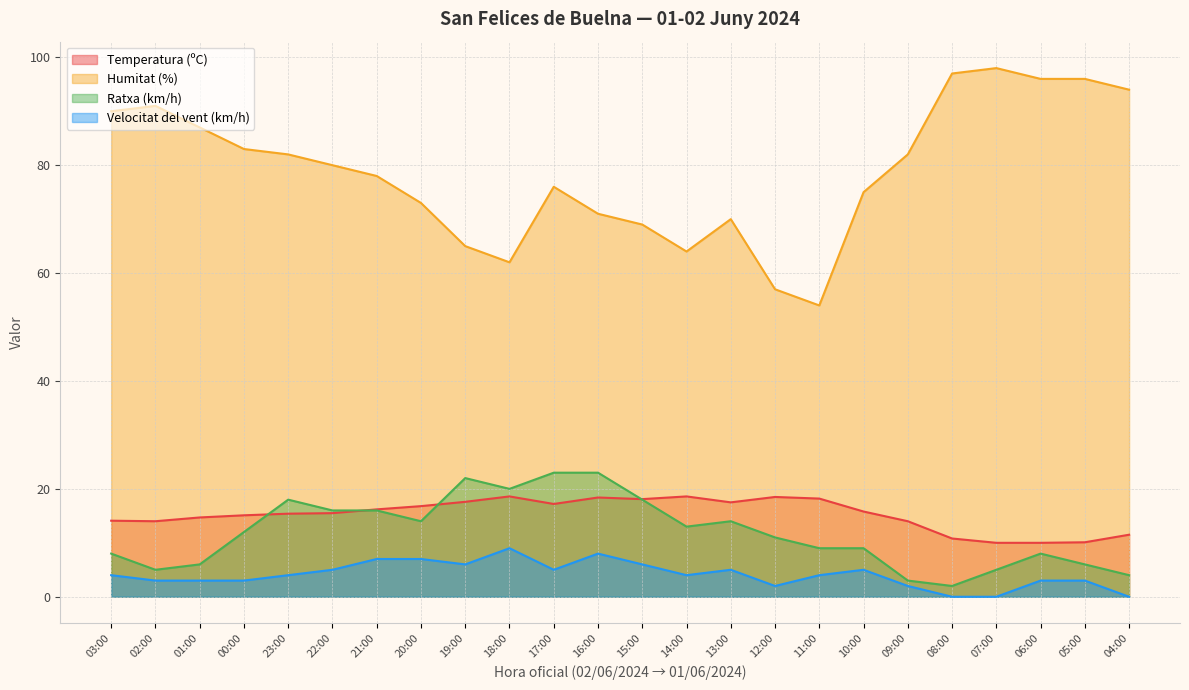

What is the difference between the highest and lowest values at 06:00?

93.0